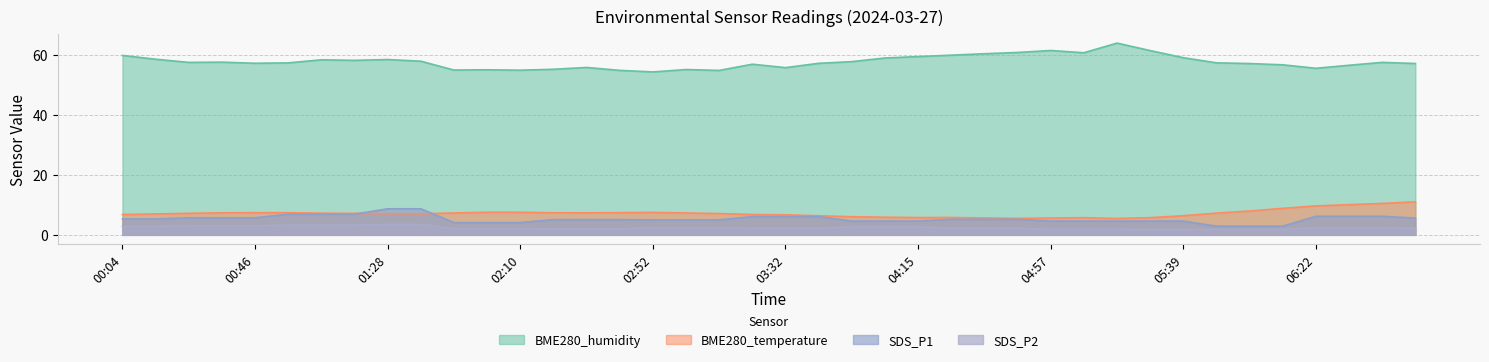

True or false: SDS_P1 and SDS_P2 cross at least once.

False